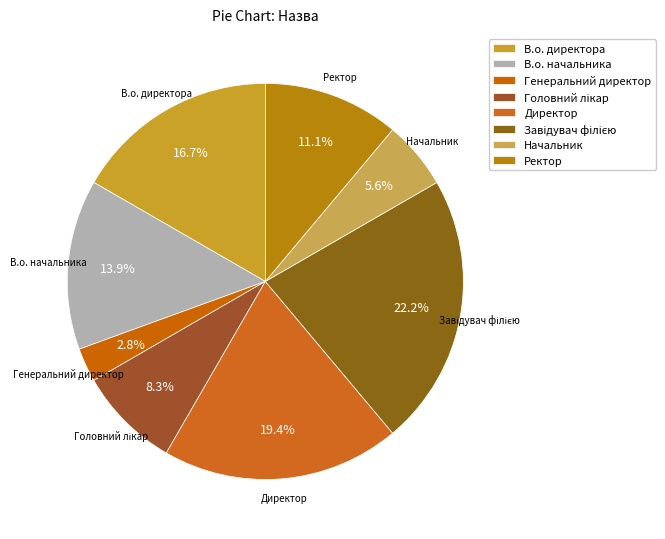

To the nearest percent, what portion does Директор represent?

19%